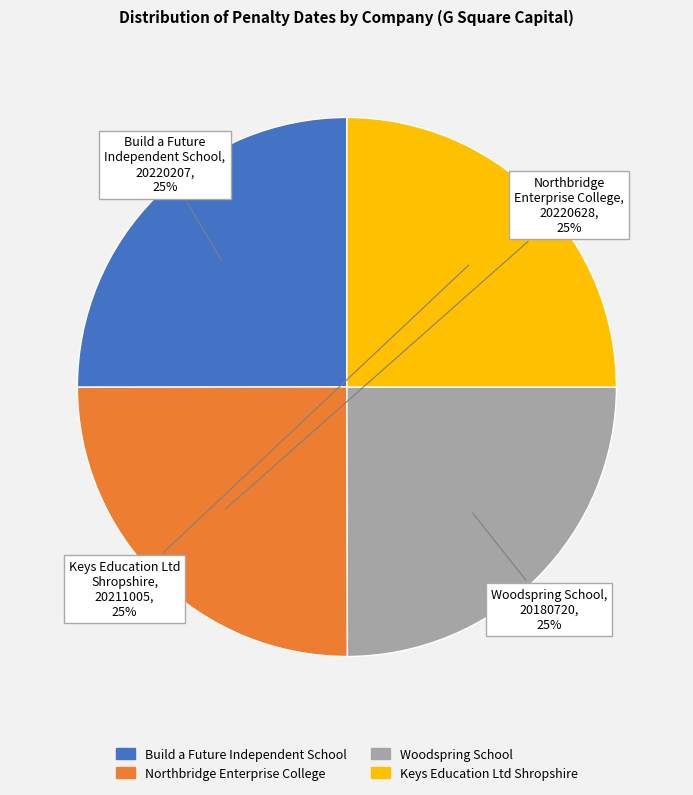

Is Keys Education Ltd Shropshire the majority of the pie?

No